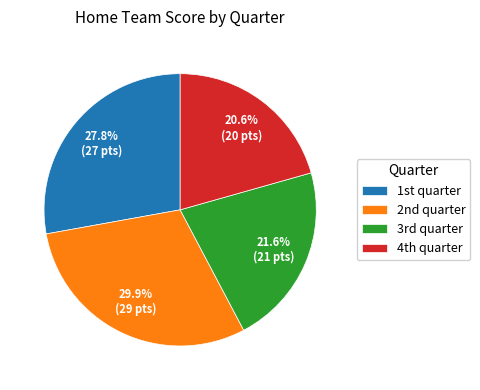

Which category has the smallest portion of the pie?

4th quarter